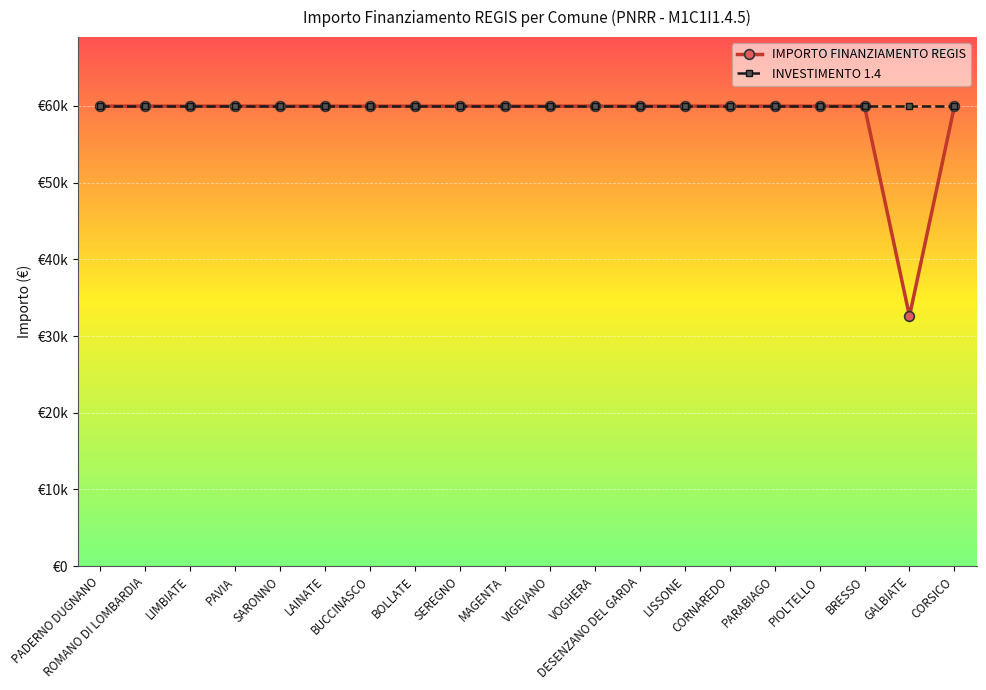

What are all the series names shown in the legend?

IMPORTO FINANZIAMENTO REGIS, INVESTIMENTO 1.4